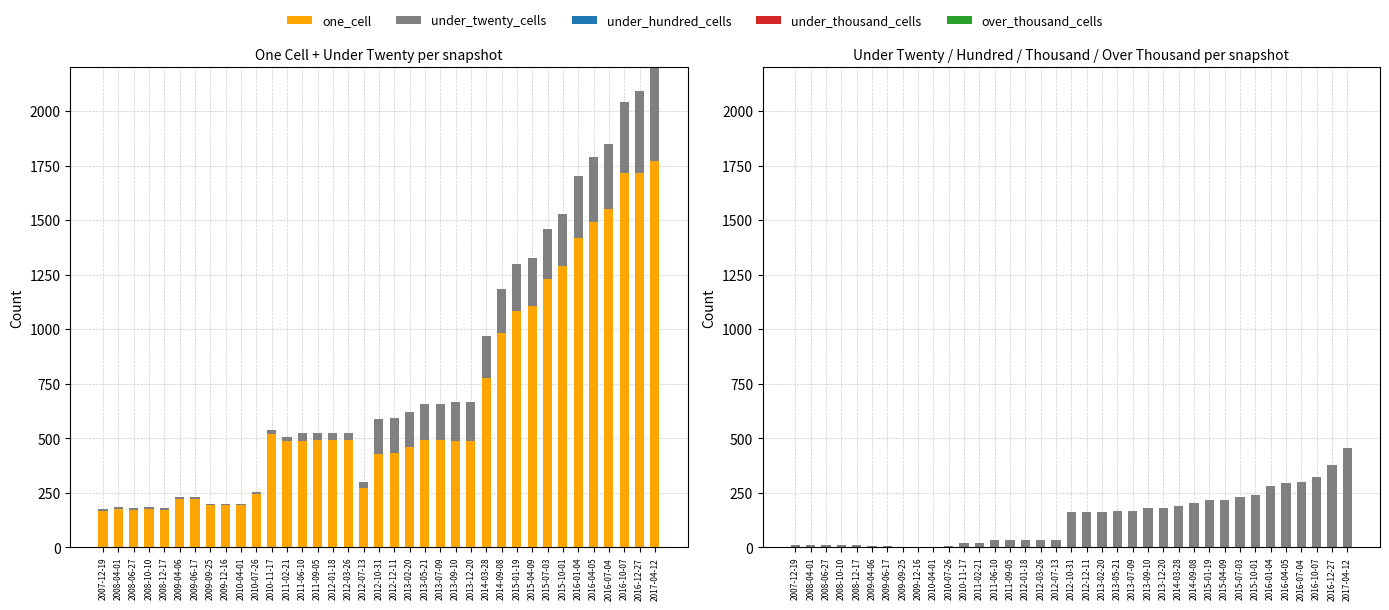

Reading left to right, extract all data points from this chart.

one_cell: 2007-12-19=166	2008-04-01=175	2008-06-27=170	2008-10-10=175	2008-12-17=170	2009-04-06=222	2009-06-17=222	2009-09-25=195	2009-12-16=195	2010-04-01=195	2010-07-26=244	2010-11-17=519	2011-02-21=488	2011-06-10=489	2011-09-05=490	2012-01-18=490	2012-03-26=491	2012-07-13=270	2012-10-31=428	2012-12-11=431	2013-02-20=460	2013-05-21=491	2013-07-09=494	2013-09-10=488	2013-12-20=489	2014-03-28=777	2014-09-08=981	2015-01-19=1083	2015-04-09=1107	2015-07-03=1229	2015-10-01=1288	2016-01-04=1419	2016-04-05=1493	2016-07-04=1551	2016-10-07=1715	2016-12-27=1714	2017-04-12=1769
under_twenty_cells: 2007-12-19=11	2008-04-01=11	2008-06-27=11	2008-10-10=11	2008-12-17=11	2009-04-06=7	2009-06-17=7	2009-09-25=2	2009-12-16=2	2010-04-01=2	2010-07-26=8	2010-11-17=19	2011-02-21=19	2011-06-10=33	2011-09-05=33	2012-01-18=34	2012-03-26=34	2012-07-13=32	2012-10-31=160	2012-12-11=160	2013-02-20=160	2013-05-21=165	2013-07-09=165	2013-09-10=179	2013-12-20=179	2014-03-28=192	2014-09-08=203	2015-01-19=217	2015-04-09=217	2015-07-03=231	2015-10-01=240	2016-01-04=283	2016-04-05=294	2016-07-04=299	2016-10-07=324	2016-12-27=377	2017-04-12=457
under_hundred_cells: 2007-12-19=0	2008-04-01=0	2008-06-27=0	2008-10-10=0	2008-12-17=0	2009-04-06=0	2009-06-17=0	2009-09-25=0	2009-12-16=0	2010-04-01=0	2010-07-26=0	2010-11-17=0	2011-02-21=0	2011-06-10=0	2011-09-05=0	2012-01-18=0	2012-03-26=0	2012-07-13=0	2012-10-31=0	2012-12-11=0	2013-02-20=0	2013-05-21=0	2013-07-09=0	2013-09-10=0	2013-12-20=0	2014-03-28=0	2014-09-08=0	2015-01-19=0	2015-04-09=0	2015-07-03=0	2015-10-01=0	2016-01-04=0	2016-04-05=0	2016-07-04=0	2016-10-07=0	2016-12-27=0	2017-04-12=0
under_thousand_cells: 2007-12-19=0	2008-04-01=0	2008-06-27=0	2008-10-10=0	2008-12-17=0	2009-04-06=0	2009-06-17=0	2009-09-25=0	2009-12-16=0	2010-04-01=0	2010-07-26=0	2010-11-17=0	2011-02-21=0	2011-06-10=0	2011-09-05=0	2012-01-18=0	2012-03-26=0	2012-07-13=0	2012-10-31=0	2012-12-11=0	2013-02-20=0	2013-05-21=0	2013-07-09=0	2013-09-10=0	2013-12-20=0	2014-03-28=0	2014-09-08=0	2015-01-19=0	2015-04-09=0	2015-07-03=0	2015-10-01=0	2016-01-04=0	2016-04-05=0	2016-07-04=0	2016-10-07=0	2016-12-27=0	2017-04-12=0
over_thousand_cells: 2007-12-19=0	2008-04-01=0	2008-06-27=0	2008-10-10=0	2008-12-17=0	2009-04-06=0	2009-06-17=0	2009-09-25=0	2009-12-16=0	2010-04-01=0	2010-07-26=0	2010-11-17=0	2011-02-21=0	2011-06-10=0	2011-09-05=0	2012-01-18=0	2012-03-26=0	2012-07-13=0	2012-10-31=0	2012-12-11=0	2013-02-20=0	2013-05-21=0	2013-07-09=0	2013-09-10=0	2013-12-20=0	2014-03-28=0	2014-09-08=0	2015-01-19=0	2015-04-09=0	2015-07-03=0	2015-10-01=0	2016-01-04=0	2016-04-05=0	2016-07-04=0	2016-10-07=0	2016-12-27=0	2017-04-12=0